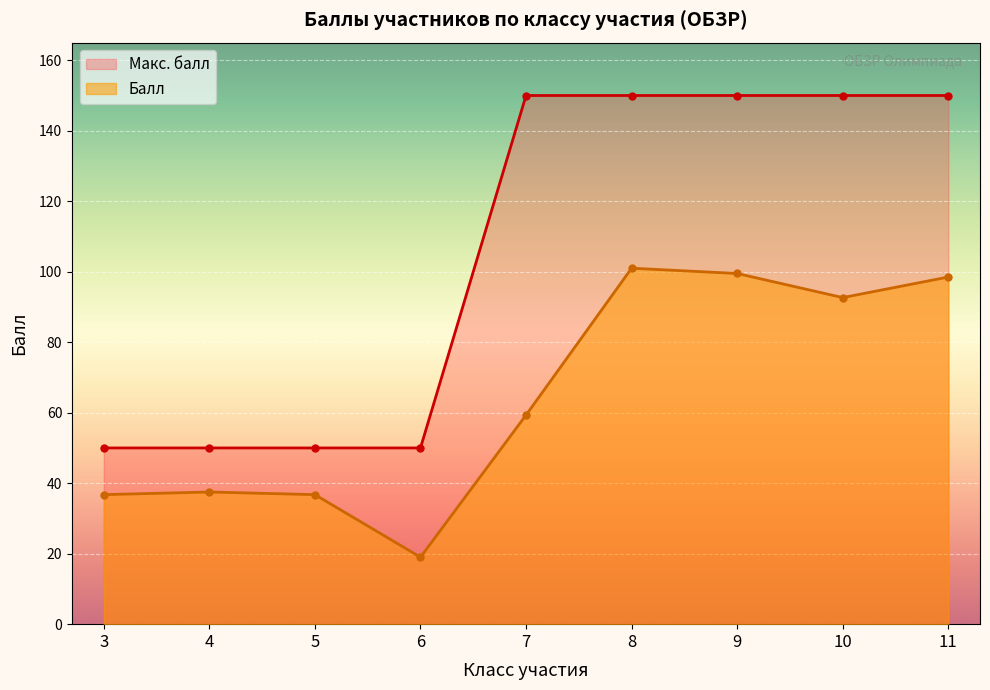

Count the Макс. балл values in the range 50 to 150.

9